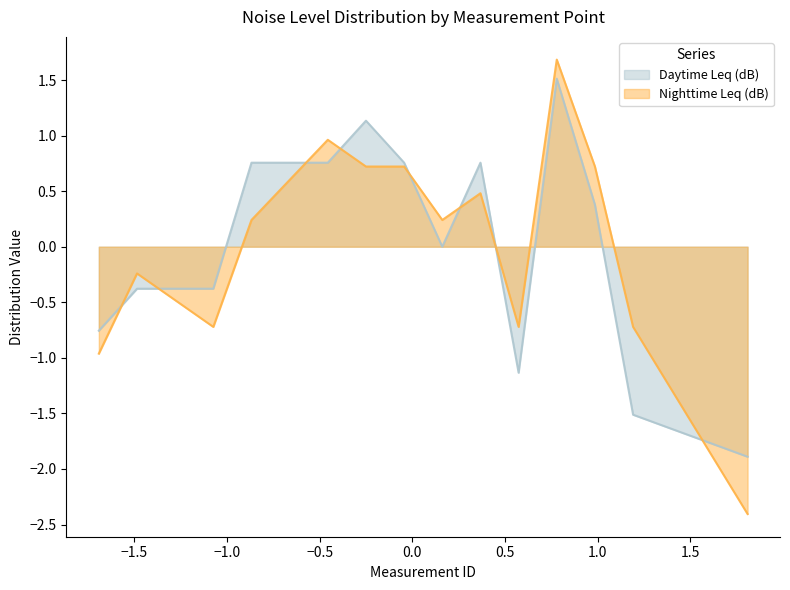

Which series has the largest total across all categories?

Nighttime Leq (dB)